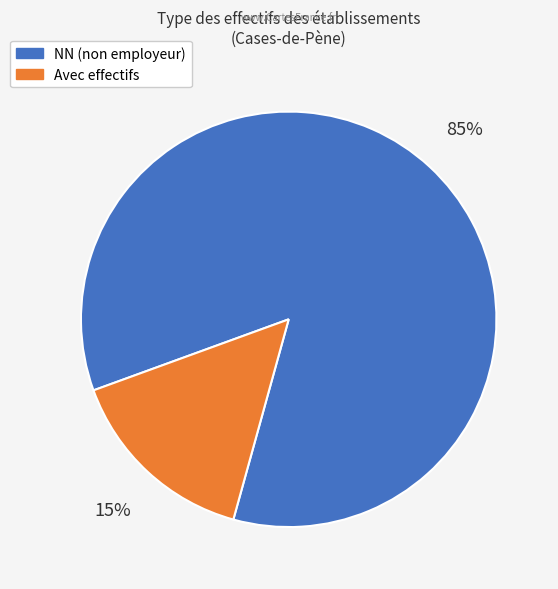

To the nearest percent, what is the difference between the largest and smallest slice percentages?

70%